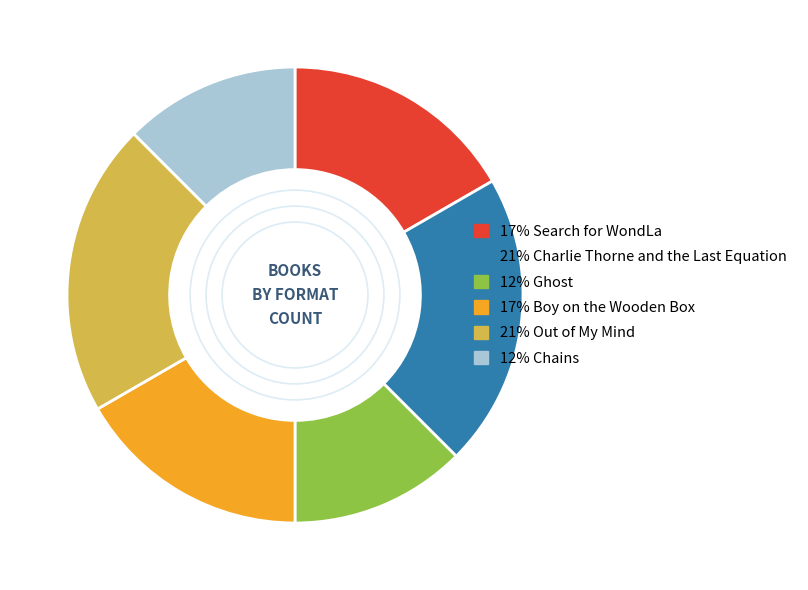

Is there a majority slice in this chart?

No